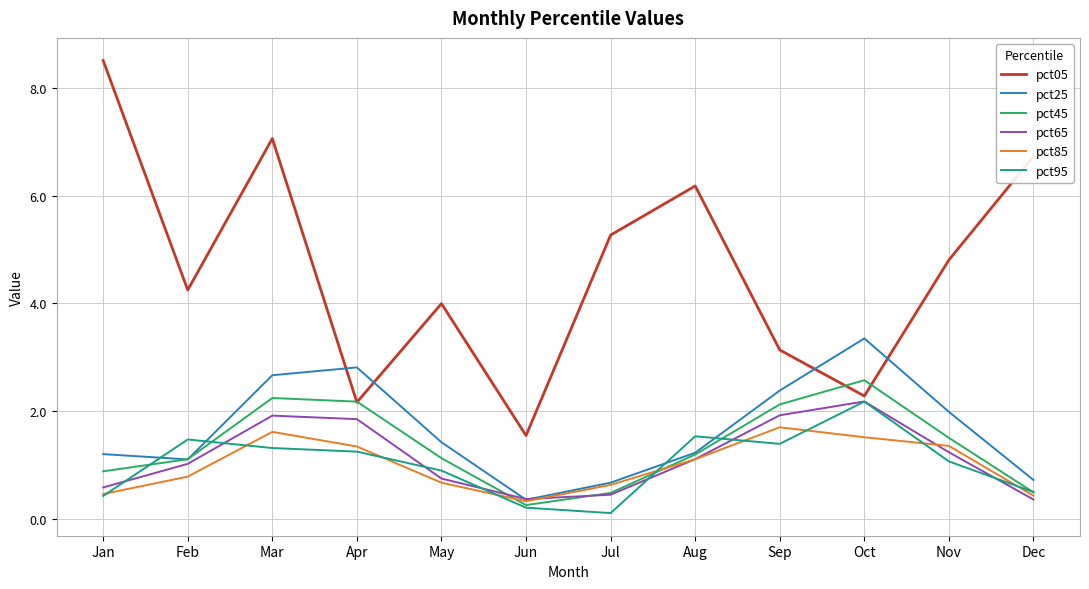

What are all the series names shown in the legend?

pct05, pct25, pct45, pct65, pct85, pct95